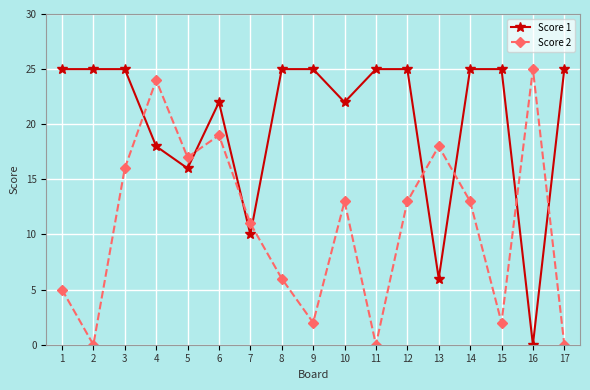

At which label is Score 1 closest to 12?

7